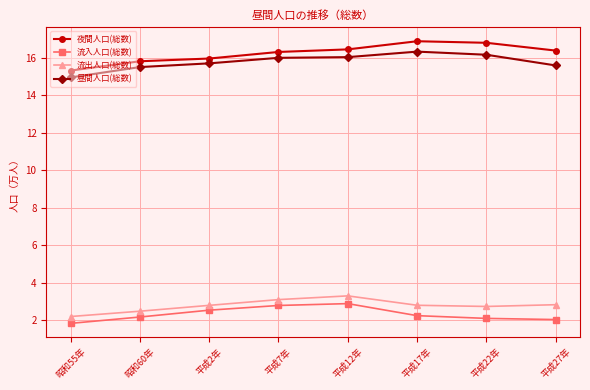

True or false: 流入人口(総数) has more than 0 points higher than both neighbors.

True